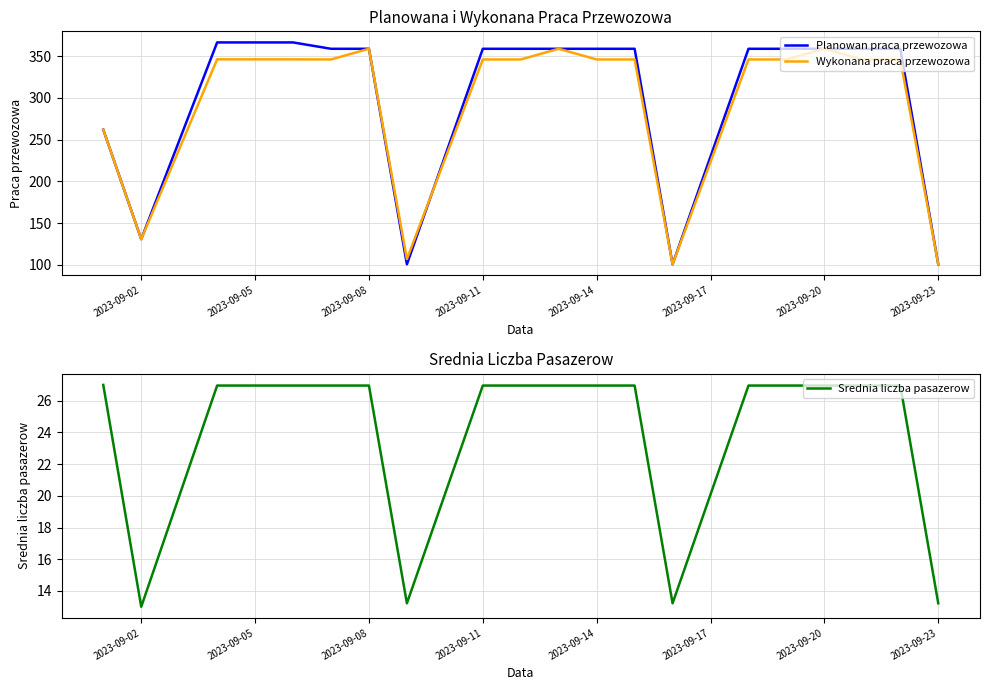

What is the highest value of the Wykonana praca przewozowa series?

358.8